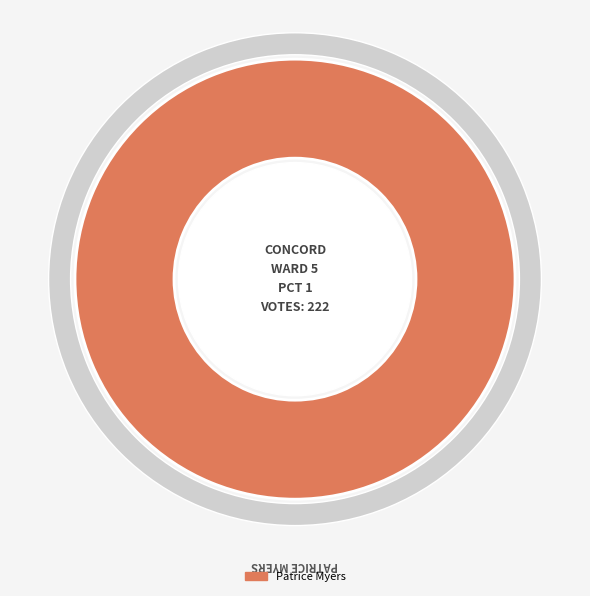

Is it true that Patrice Myers is 99% of the pie?

False